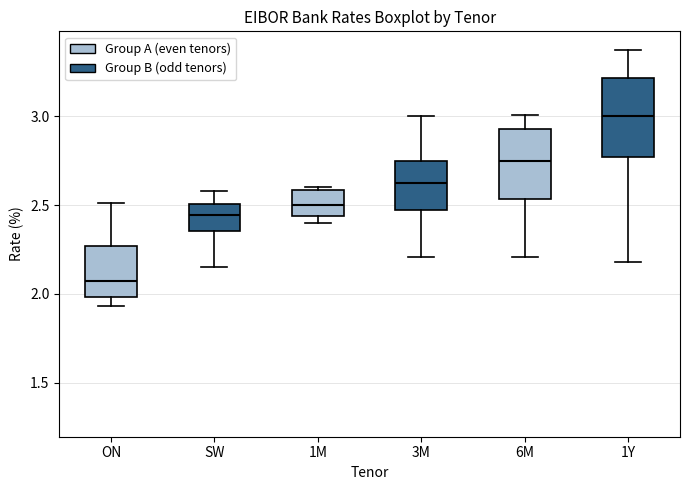

Reading left to right, transcribe this box plot: for each box, give where its median line is, the range the box spans, and where its two whiskers end, as read against the y-axis. The values are not printed on the chart, so give them approximately, as read against the axis.

ON: median 2.05, box 2.00 to 2.25, whiskers 1.95 to 2.50
SW: median 2.45, box 2.35 to 2.50, whiskers 2.15 to 2.60
1M: median 2.50, box 2.45 to 2.60, whiskers 2.40 to 2.60 (just above the box's upper edge)
3M: median 2.65, box 2.50 to 2.75, whiskers 2.20 to 3.00
6M: median 2.75, box 2.55 to 2.95, whiskers 2.20 to 3.00
1Y: median 3.00, box 2.75 to 3.20, whiskers 2.20 to 3.40